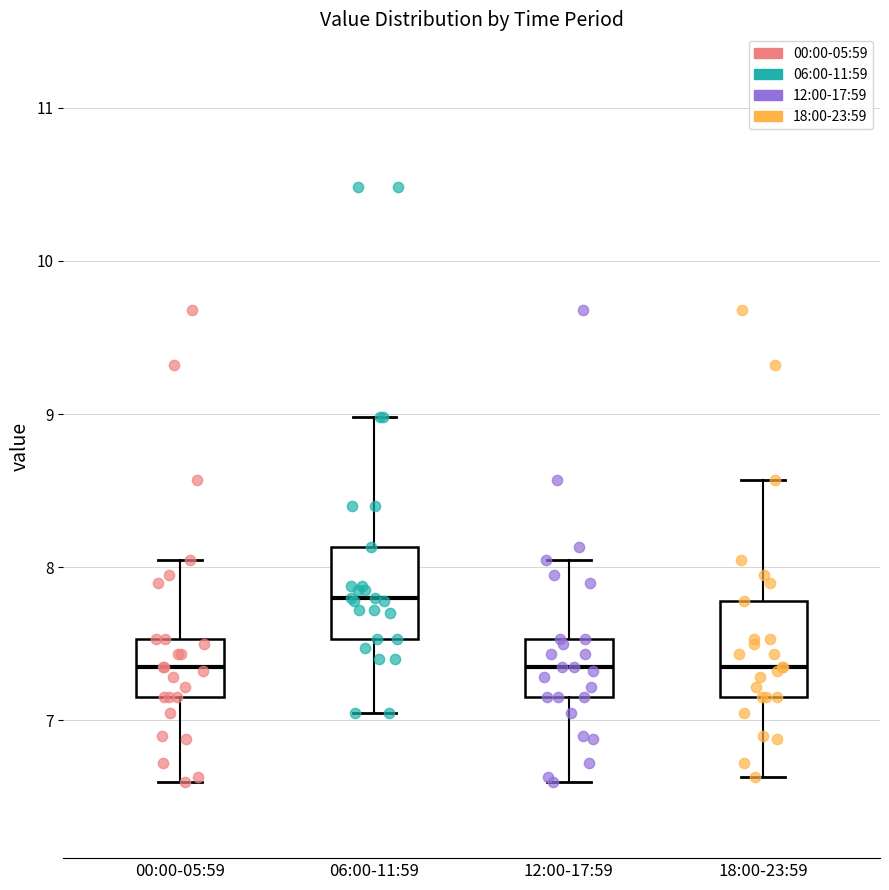

Reading left to right, transcribe this box plot: for each box, give where its median line is, the range the box spans, and where its two whiskers end, as read against the y-axis. The values are not printed on the chart, so give them approximately, as read against the axis.

00:00-05:59: median 7.4, box 7.2 to 7.5, whiskers 6.6 to 8.1
06:00-11:59: median 7.8, box 7.5 to 8.1, whiskers 7.1 to 9.0
12:00-17:59: median 7.4, box 7.2 to 7.5, whiskers 6.6 to 8.1
18:00-23:59: median 7.4, box 7.2 to 7.8, whiskers 6.6 to 8.6